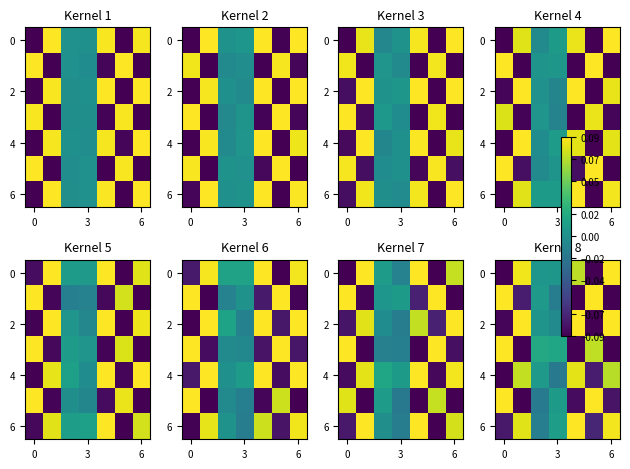

What is the maximum value shown in the chart?

0.1